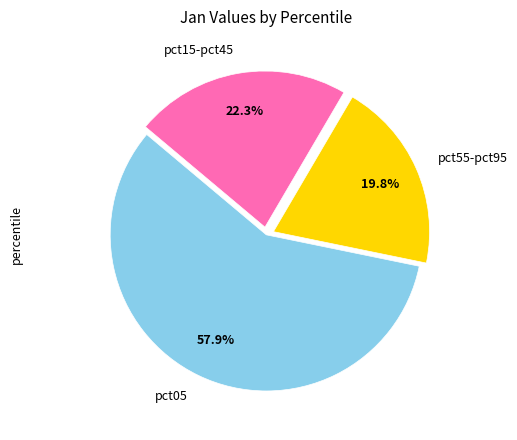

Does any single category account for the majority?

Yes